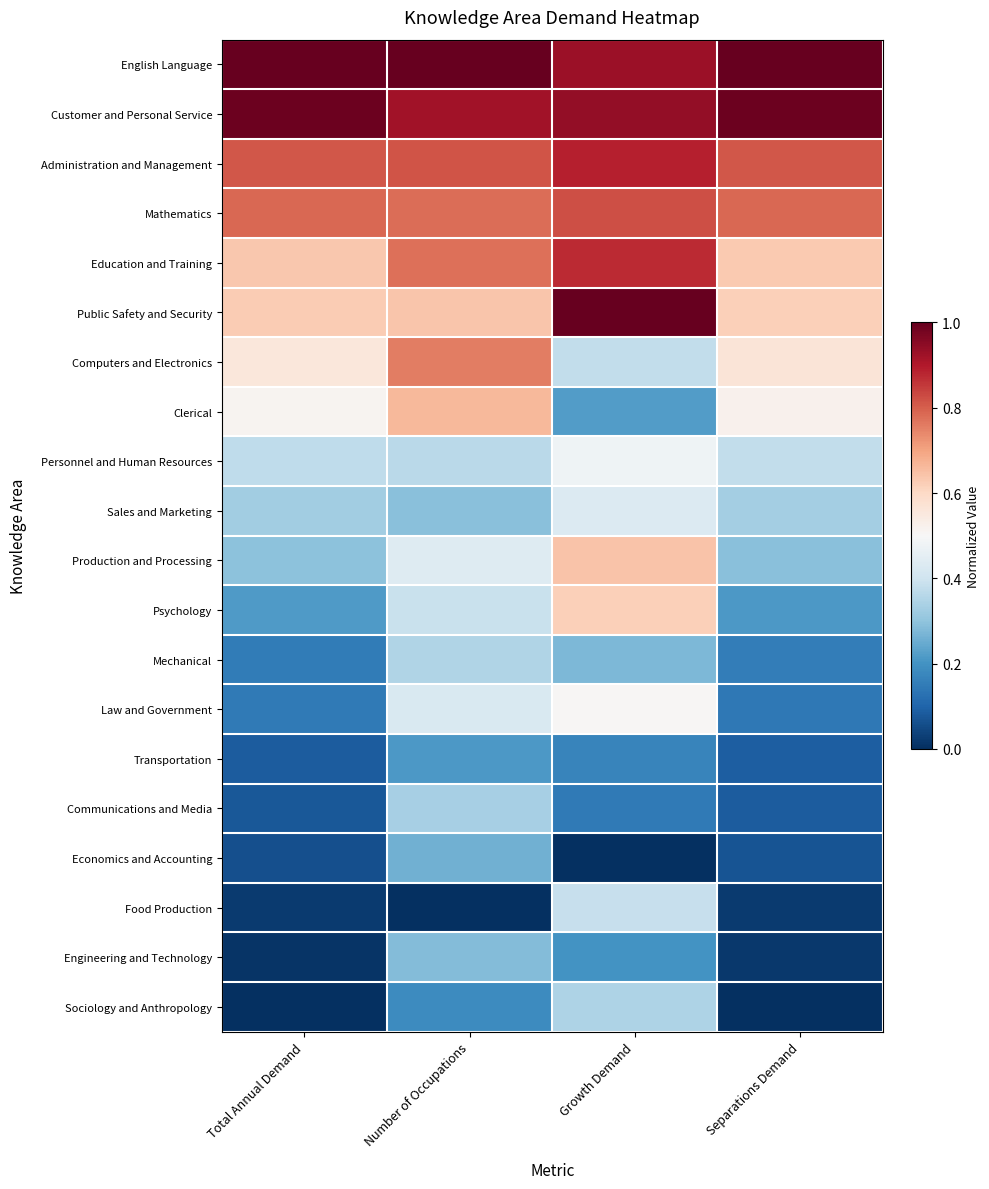

Reading left to right, what are all the values shown in this chart?

English Language: Total Annual Demand=1.0	Number of Occupations=1.0	Growth Demand=0.9	Separations Demand=1.0
Customer and Personal Service: Total Annual Demand=1.0	Number of Occupations=0.9	Growth Demand=0.9	Separations Demand=1.0
Administration and Management: Total Annual Demand=0.8	Number of Occupations=0.8	Growth Demand=0.9	Separations Demand=0.8
Mathematics: Total Annual Demand=0.8	Number of Occupations=0.8	Growth Demand=0.8	Separations Demand=0.8
Education and Training: Total Annual Demand=0.6	Number of Occupations=0.8	Growth Demand=0.9	Separations Demand=0.6
Public Safety and Security: Total Annual Demand=0.6	Number of Occupations=0.6	Growth Demand=1.0	Separations Demand=0.6
Computers and Electronics: Total Annual Demand=0.6	Number of Occupations=0.8	Growth Demand=0.4	Separations Demand=0.6
Clerical: Total Annual Demand=0.5	Number of Occupations=0.7	Growth Demand=0.2	Separations Demand=0.5
Personnel and Human Resources: Total Annual Demand=0.4	Number of Occupations=0.4	Growth Demand=0.5	Separations Demand=0.4
Sales and Marketing: Total Annual Demand=0.3	Number of Occupations=0.3	Growth Demand=0.4	Separations Demand=0.3
Production and Processing: Total Annual Demand=0.3	Number of Occupations=0.4	Growth Demand=0.6	Separations Demand=0.3
Psychology: Total Annual Demand=0.2	Number of Occupations=0.4	Growth Demand=0.6	Separations Demand=0.2
Mechanical: Total Annual Demand=0.2	Number of Occupations=0.4	Growth Demand=0.3	Separations Demand=0.2
Law and Government: Total Annual Demand=0.1	Number of Occupations=0.4	Growth Demand=0.5	Separations Demand=0.1
Transportation: Total Annual Demand=0.1	Number of Occupations=0.2	Growth Demand=0.2	Separations Demand=0.1
Communications and Media: Total Annual Demand=0.1	Number of Occupations=0.3	Growth Demand=0.1	Separations Demand=0.1
Economics and Accounting: Total Annual Demand=0.1	Number of Occupations=0.3	Growth Demand=0.0	Separations Demand=0.1
Food Production: Total Annual Demand=0.0	Number of Occupations=0.0	Growth Demand=0.4	Separations Demand=0.0
Engineering and Technology: Total Annual Demand=0.0	Number of Occupations=0.3	Growth Demand=0.2	Separations Demand=0.0
Sociology and Anthropology: Total Annual Demand=0.0	Number of Occupations=0.2	Growth Demand=0.3	Separations Demand=0.0